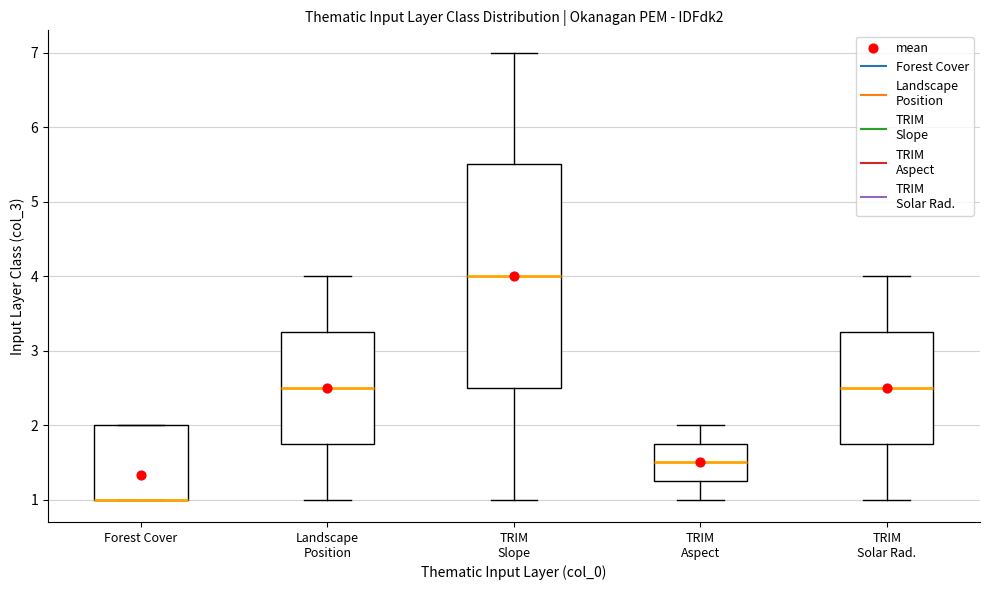

Reading left to right, read every box against the y-axis: the position of its median line, the range the box covers, and the ends of its whiskers. The values are not printed on the chart, so give them approximately, as read against the axis.

Forest Cover: median 1.0 (drawn on the box's lower edge), box 1.0 to 2.0, whiskers 1.0 to 2.0
Landscape Position: median 2.5, box 1.8 to 3.3, whiskers 1.0 to 4.0
TRIM Slope: median 4.0, box 2.5 to 5.5, whiskers 1.0 to 7.0
TRIM Aspect: median 1.5, box 1.3 to 1.8, whiskers 1.0 to 2.0
TRIM Solar Rad.: median 2.5, box 1.8 to 3.3, whiskers 1.0 to 4.0